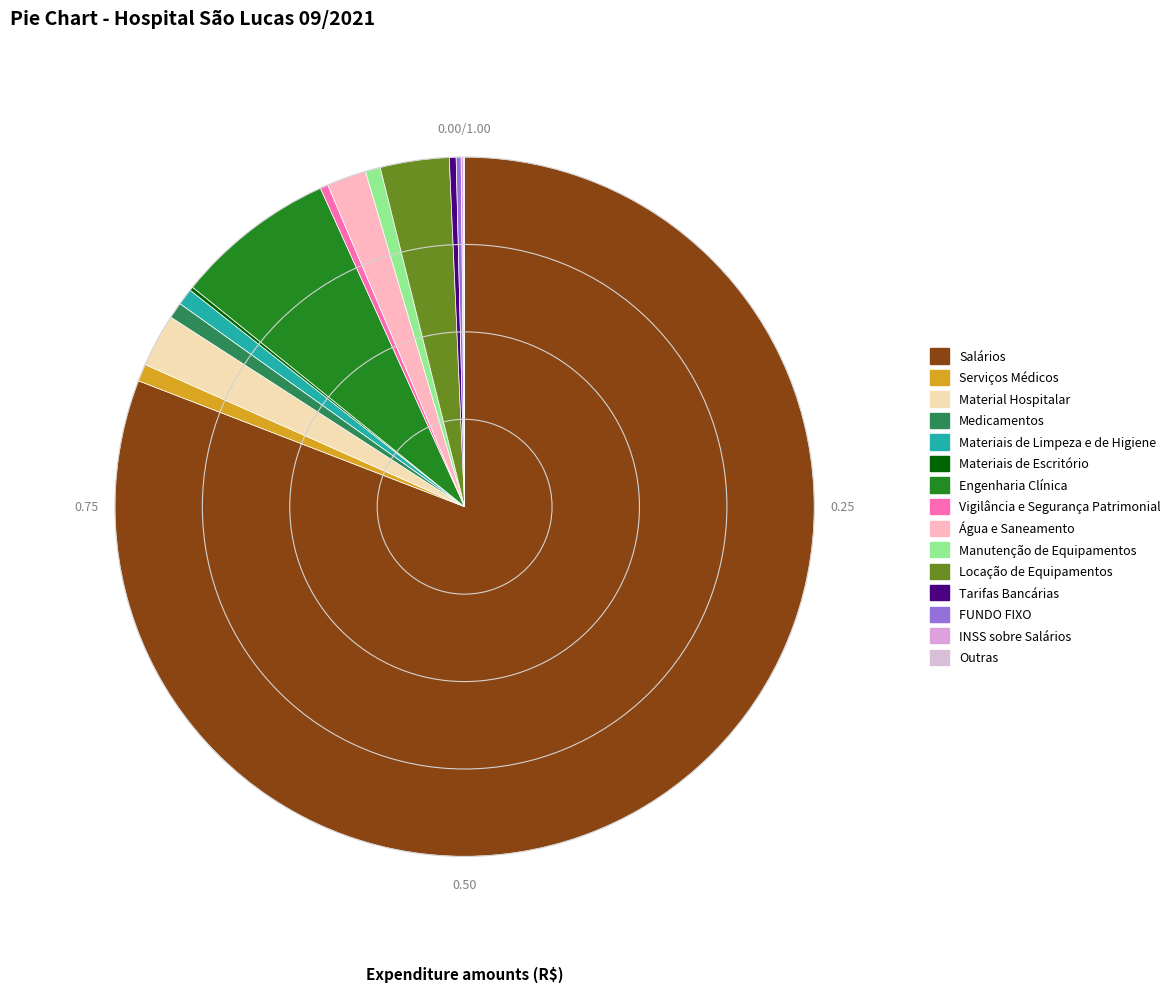

What is the total percentage of Medicamentos and Salários?

81.6%